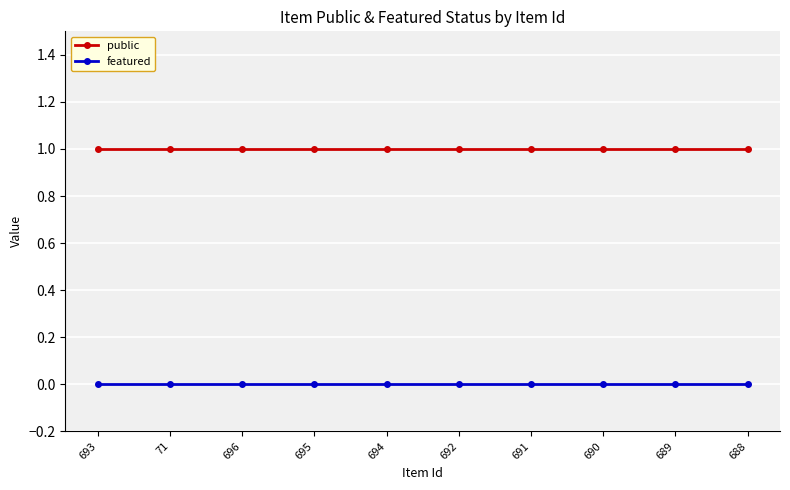

What are all the series names shown in the legend?

public, featured